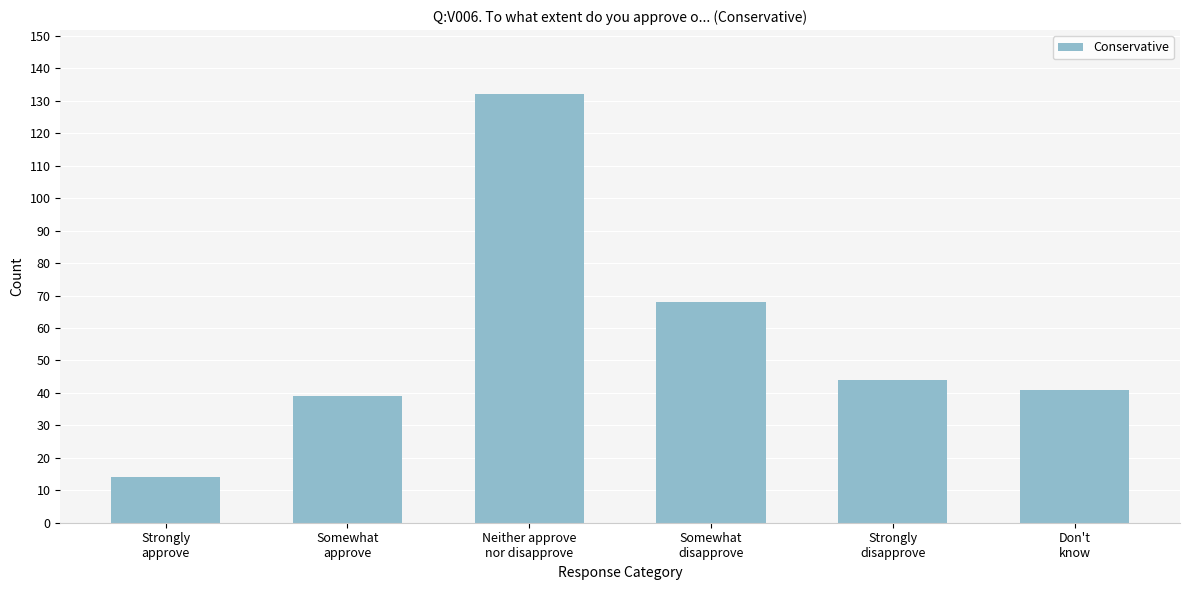

Reading left to right, transcribe all the data shown in this chart.

14	39	132	68	44	41